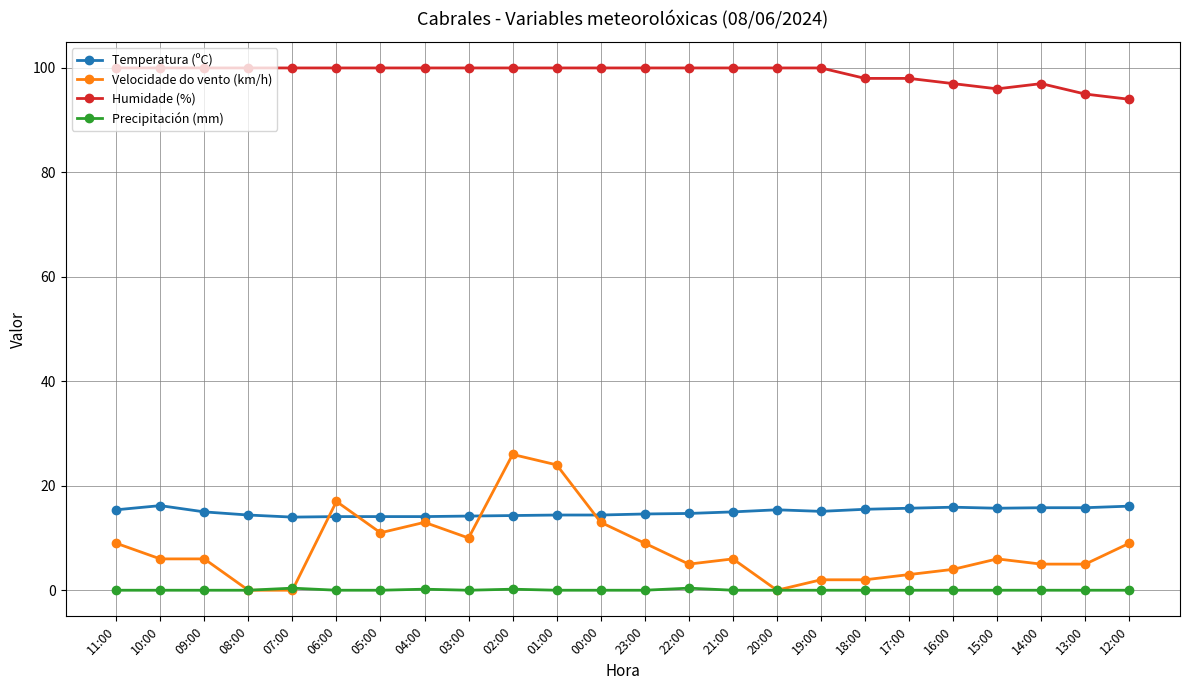

Is the value of Humidade (%) at 14:00 greater than the value of Velocidade do vento (km/h) at 20:00?

Yes